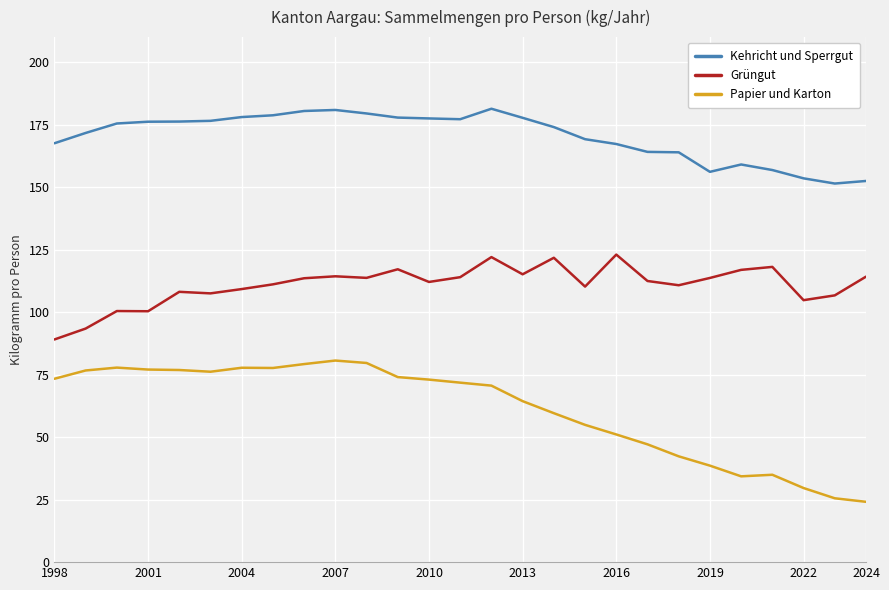

List the series in order of their overall mean, lowest first.

Papier und Karton, Grüngut, Kehricht und Sperrgut